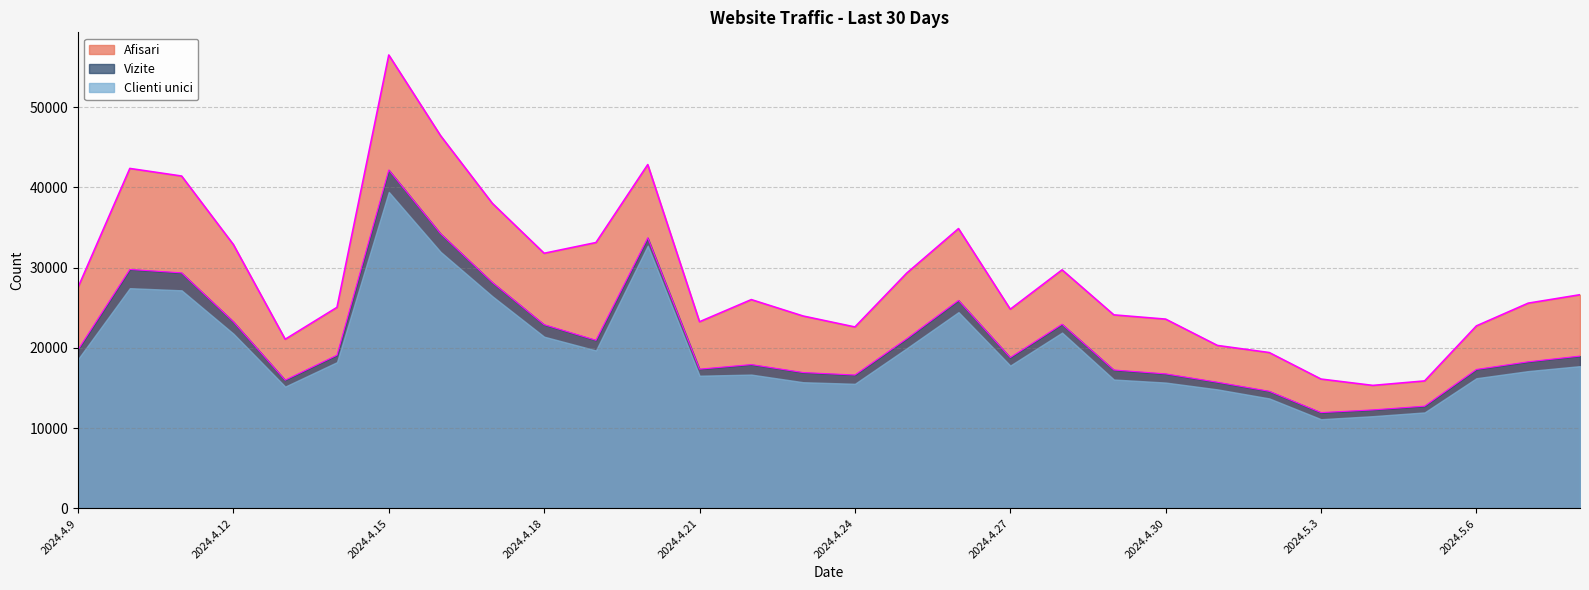

Read the Vizite value at 2024.4.10.

29780